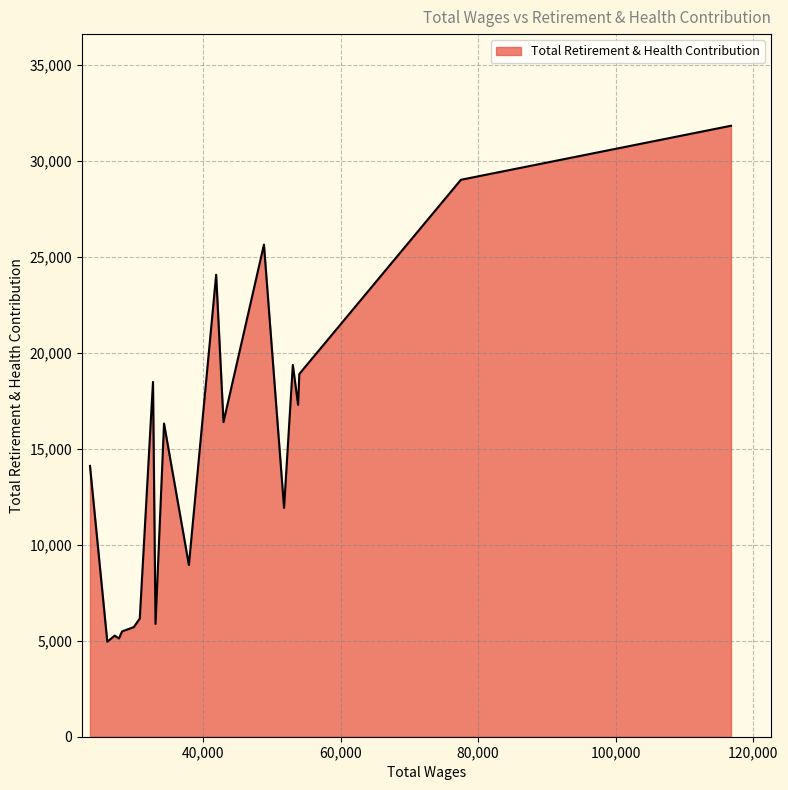

What is the maximum value shown in the chart?

31843